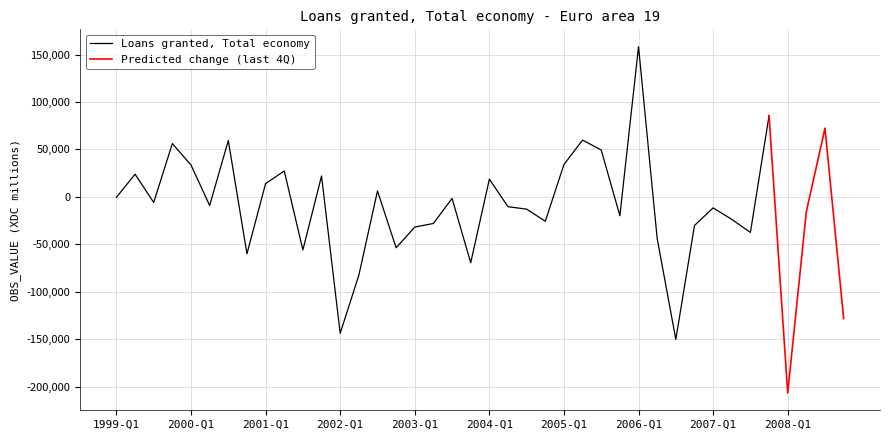

The value at 2005-Q4 is -19915.1. True or false?

True